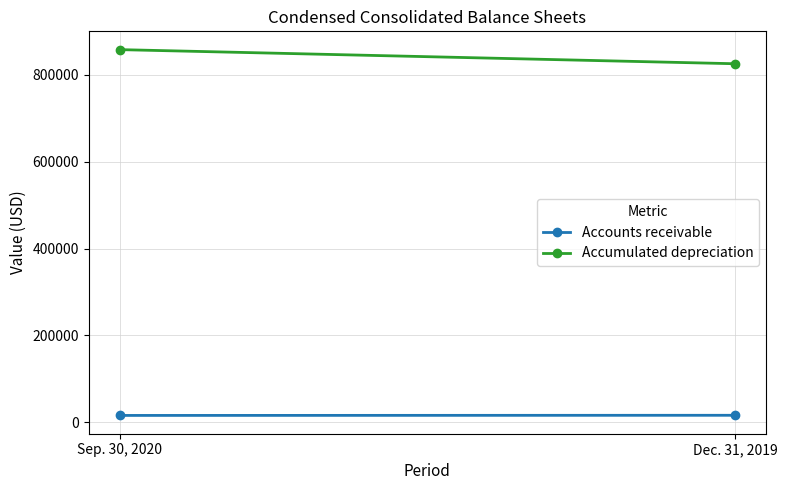

How many series are shown in this chart?

2